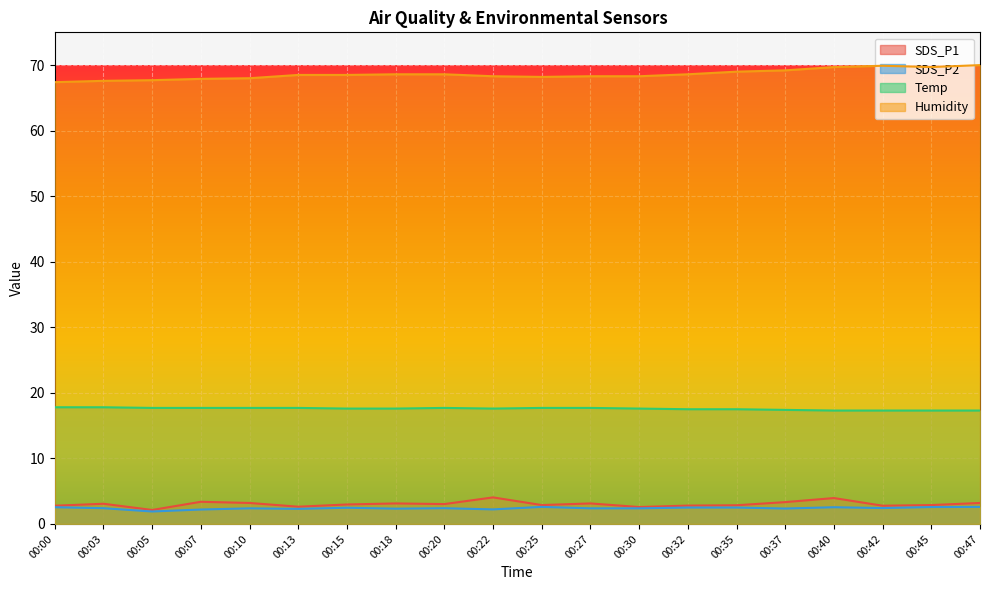

Which category has the lowest value in the SDS_P2 series?

00:05